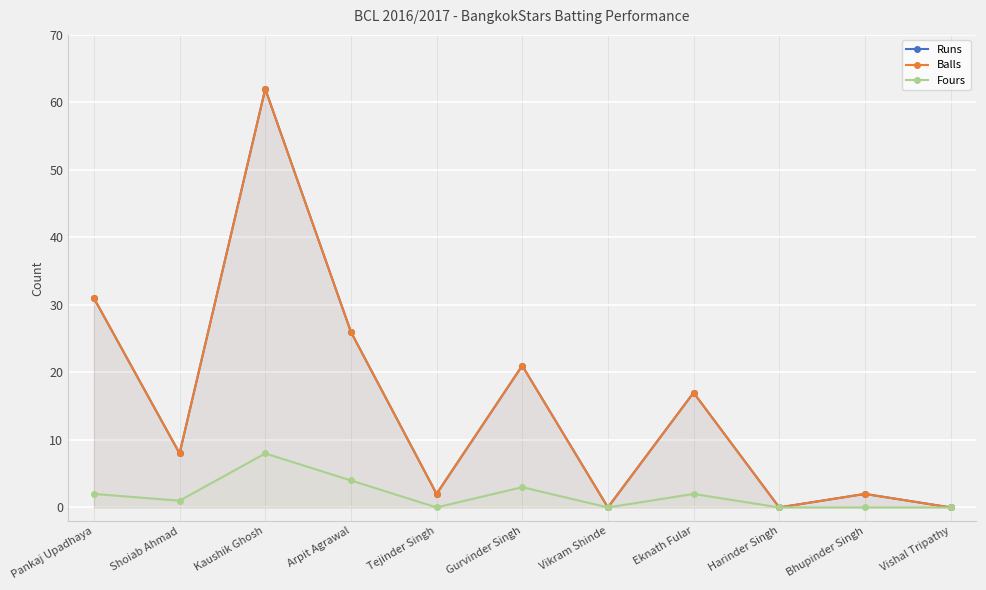

At how many categories does at least one series exceed 7?

6